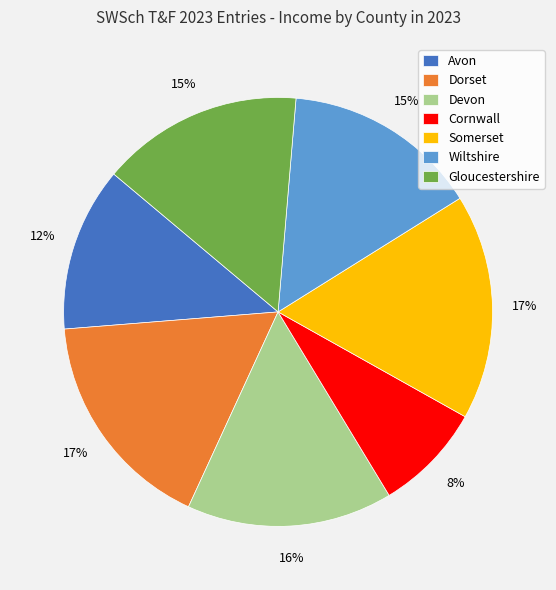

Is the sum of Devon and Dorset greater than half?

No